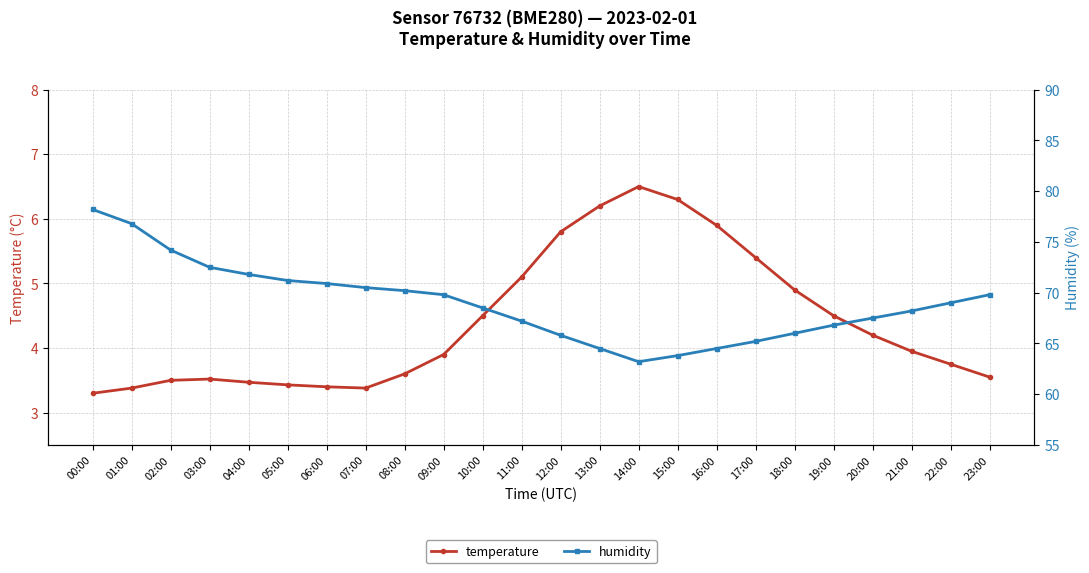

Which series has the largest total across all categories?

humidity